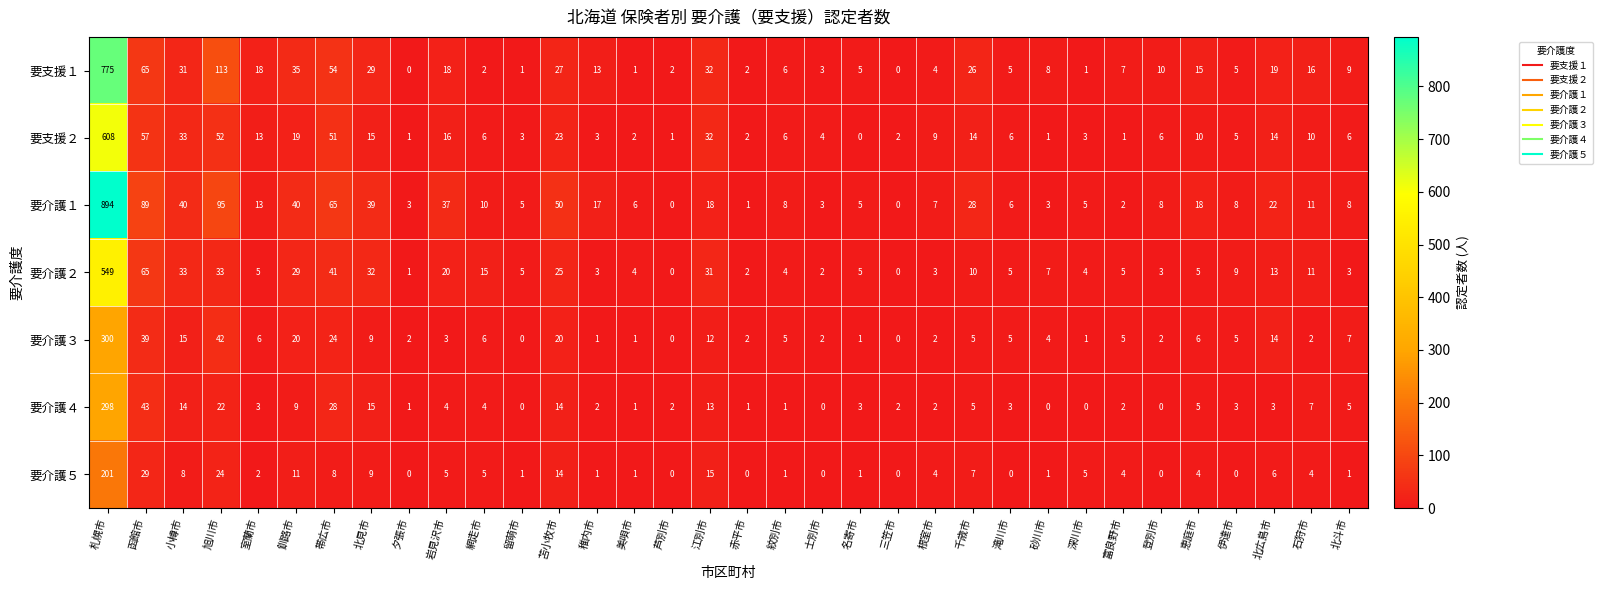

What is the average value of the 要介護４ series?

15